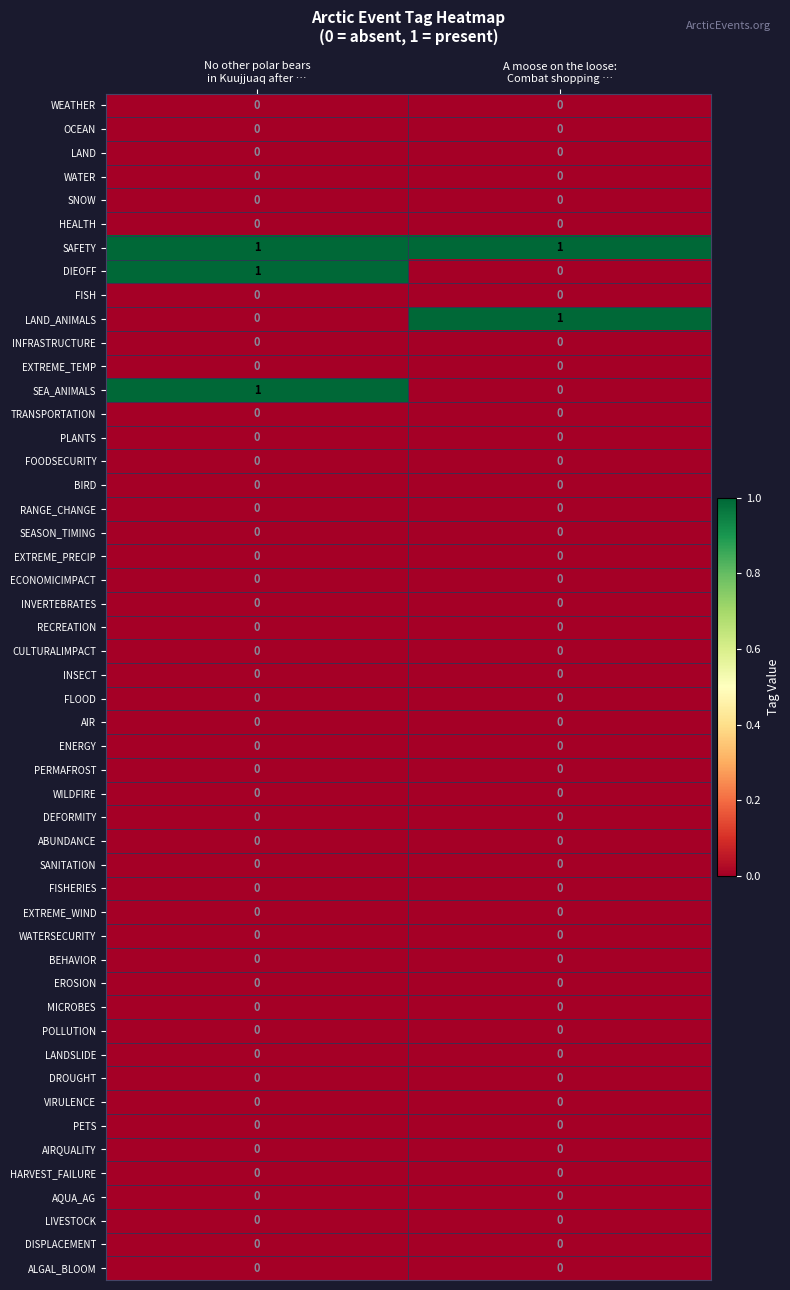

Which series has the largest total across all categories?

SAFETY